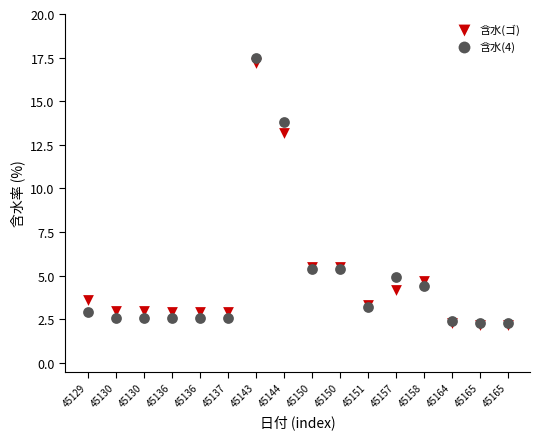

Which series reaches the maximum Y coordinate?

含水(4)